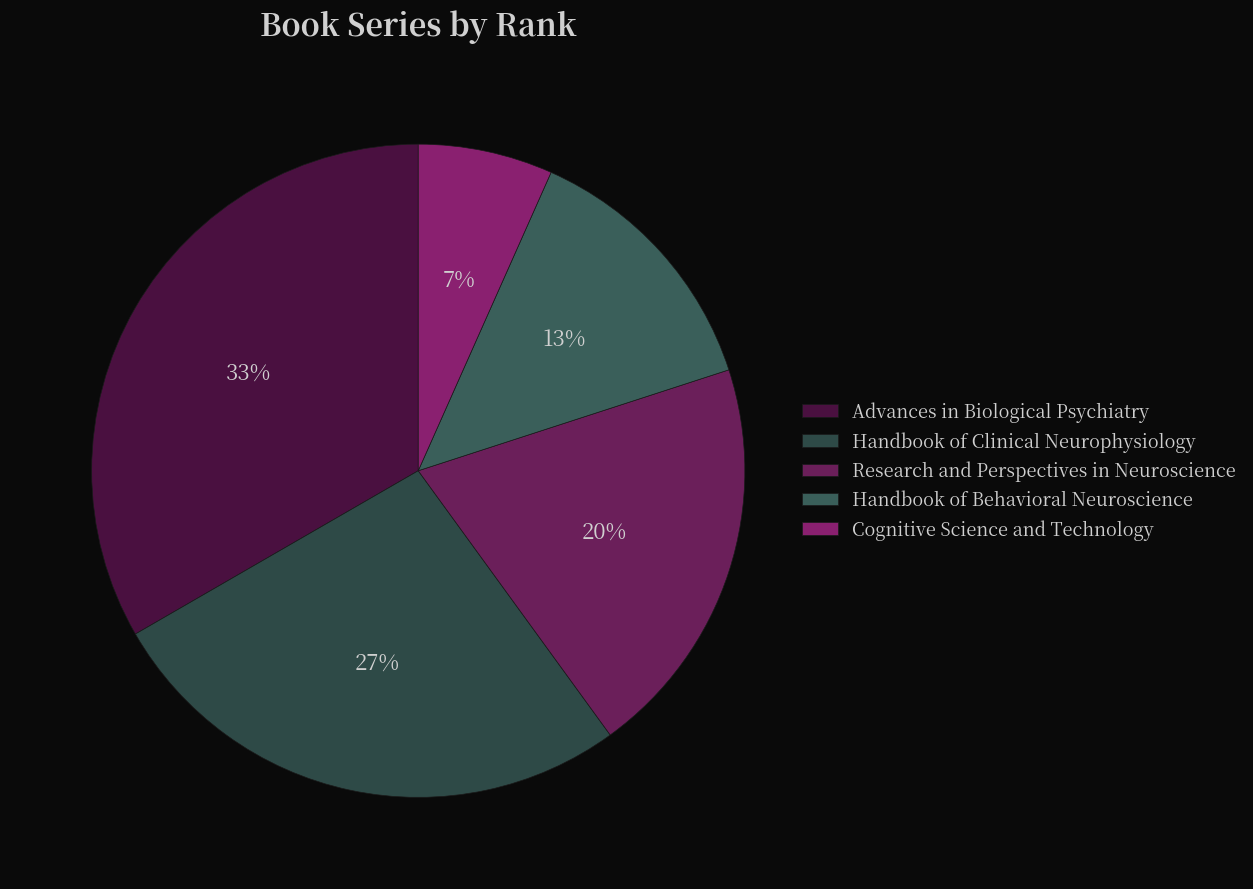

To the nearest percent, what is the average slice percentage?

20%